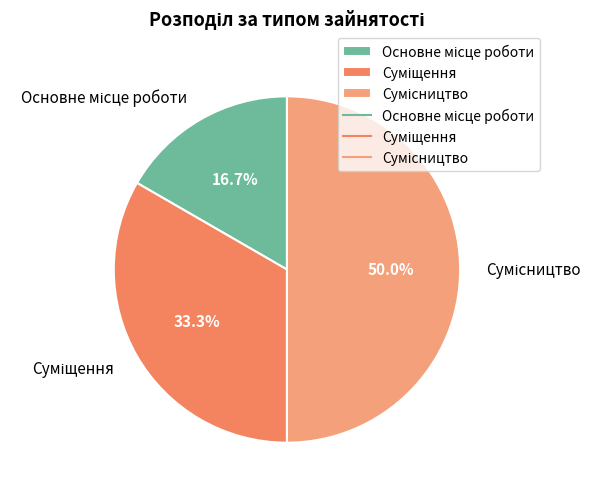

To the nearest percent, what percentage of the pie is Суміщення?

33%